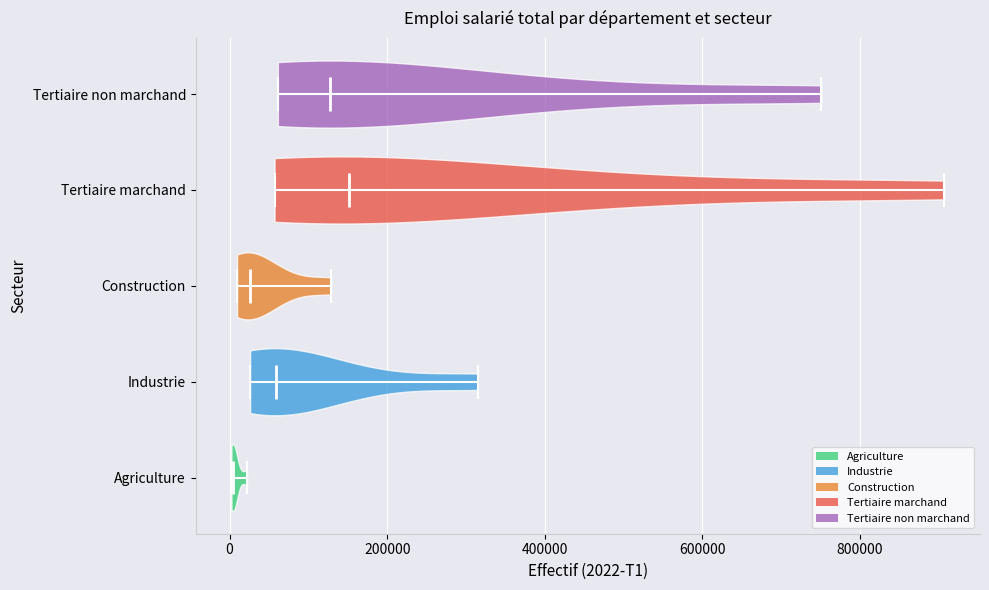

Reading bottom to top, read every violin against the x-axis: where its median line is, and the lowest and highest points it reaches. The values are not printed on the chart, so give them approximately, as read against the axis.

Agriculture: median line 0, lowest point 0, highest point 20000
Industrie: median line 60000, lowest point 20000, highest point 320000
Construction: median line 20000, lowest point 0, highest point 120000
Tertiaire marchand: median line 160000, lowest point 60000, highest point 900000
Tertiaire non marchand: median line 120000, lowest point 60000, highest point 760000